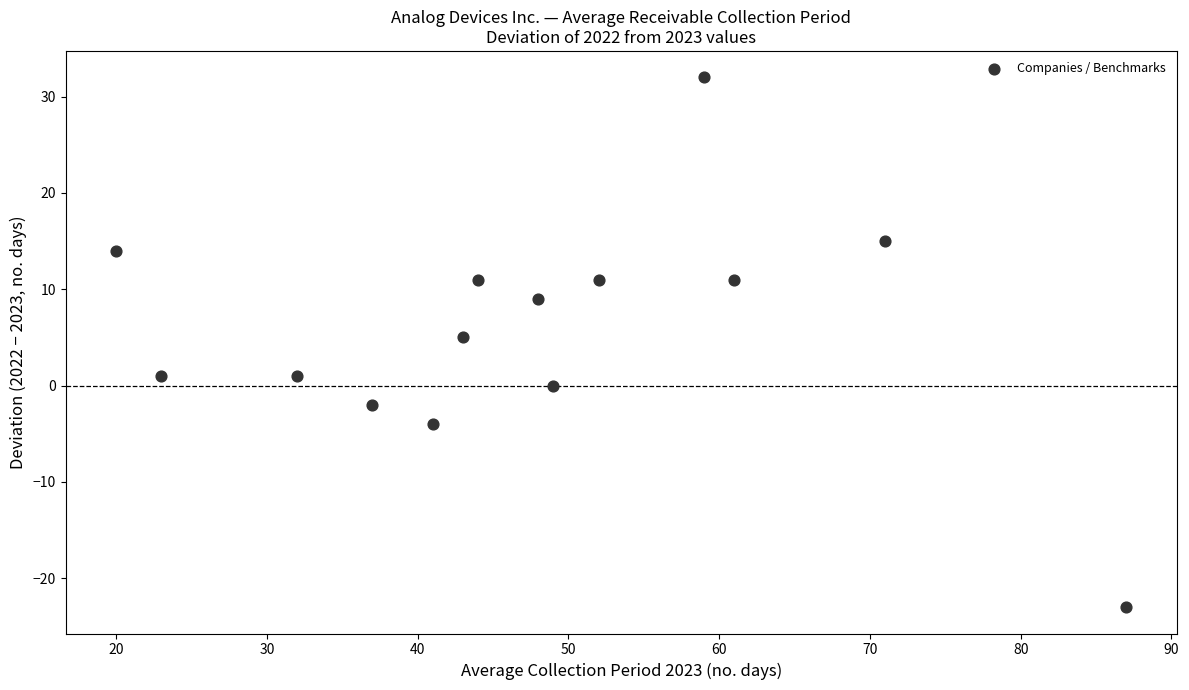

What is the range of X values (max minus min)?

67